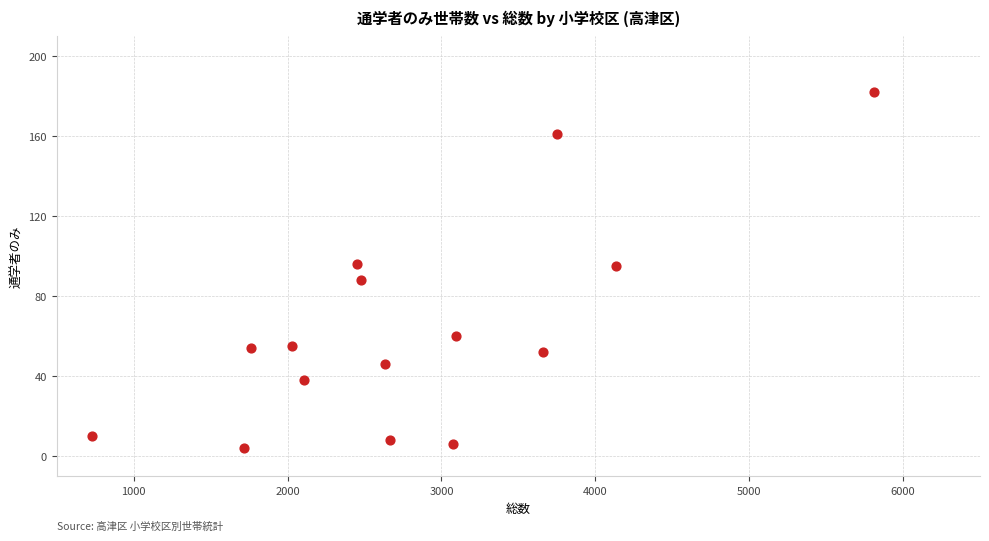

What is the range of Y values (max minus min)?

178